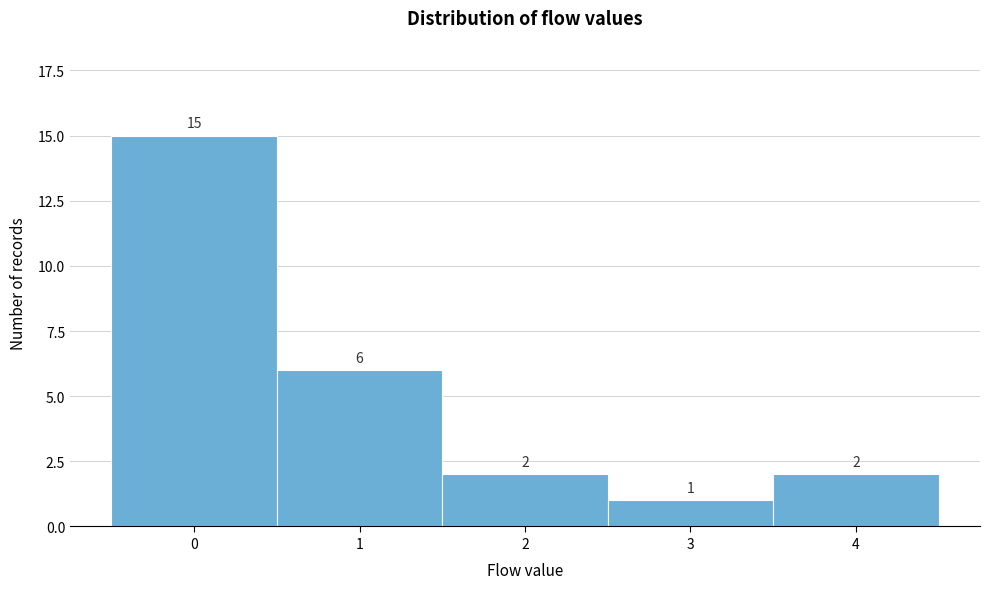

Over which range of the x-axis is the bar tallest?

-0.5 to 0.5